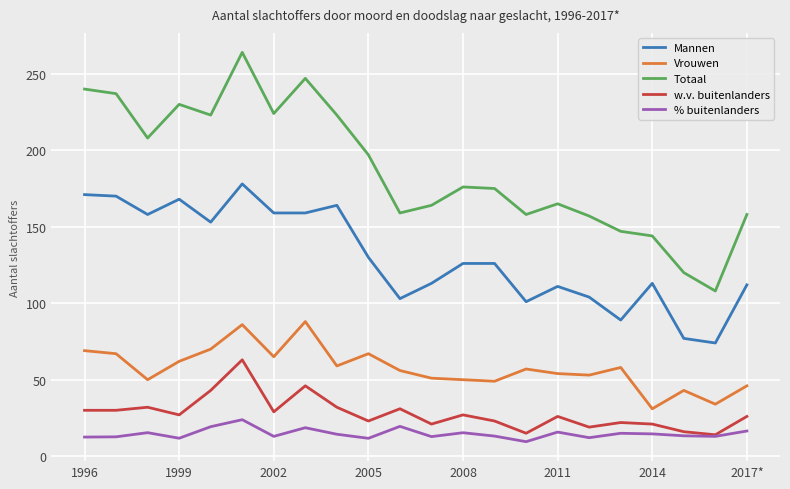

True or false: Totaal and w.v. buitenlanders cross at least once.

False